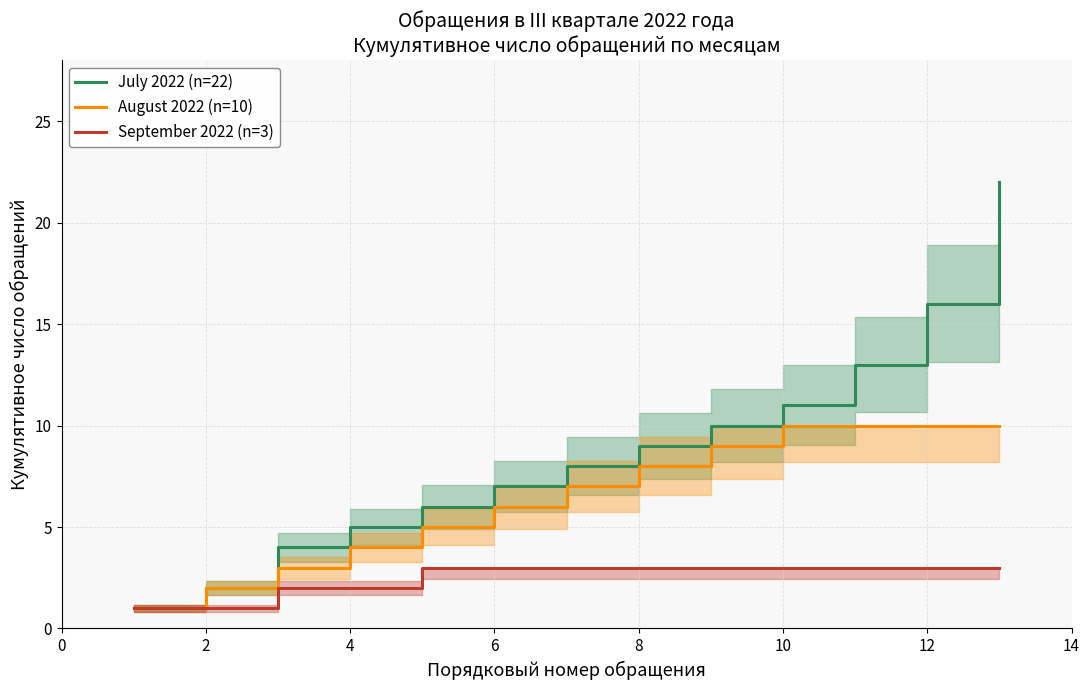

The value of July 2022 (n=22) at 2 is 3. True or false?

False